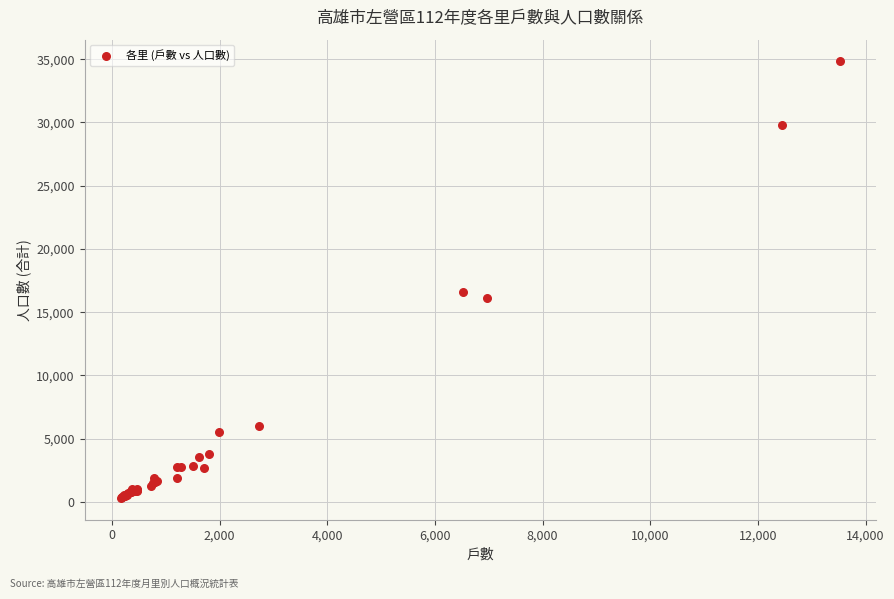

What Y value in the scatter plot is closest to 17571?

16571